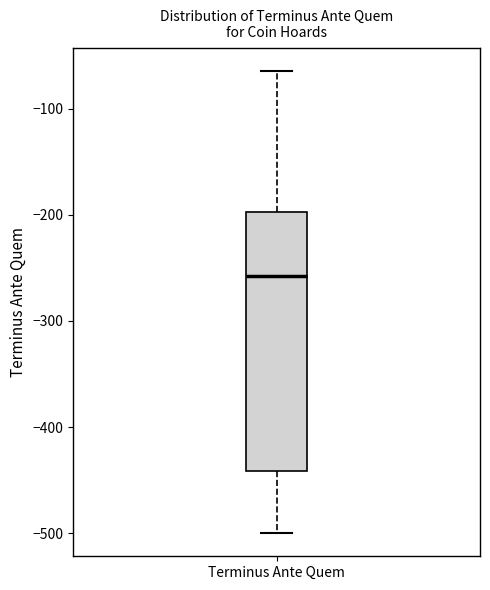

Transcribe this box plot: give where the median line is, the range the box spans, and where the two whiskers end, as read against the y-axis. The values are not printed on the chart, so give them approximately, as read against the axis.

median -260, box -440 to -200, whiskers -500 to -60